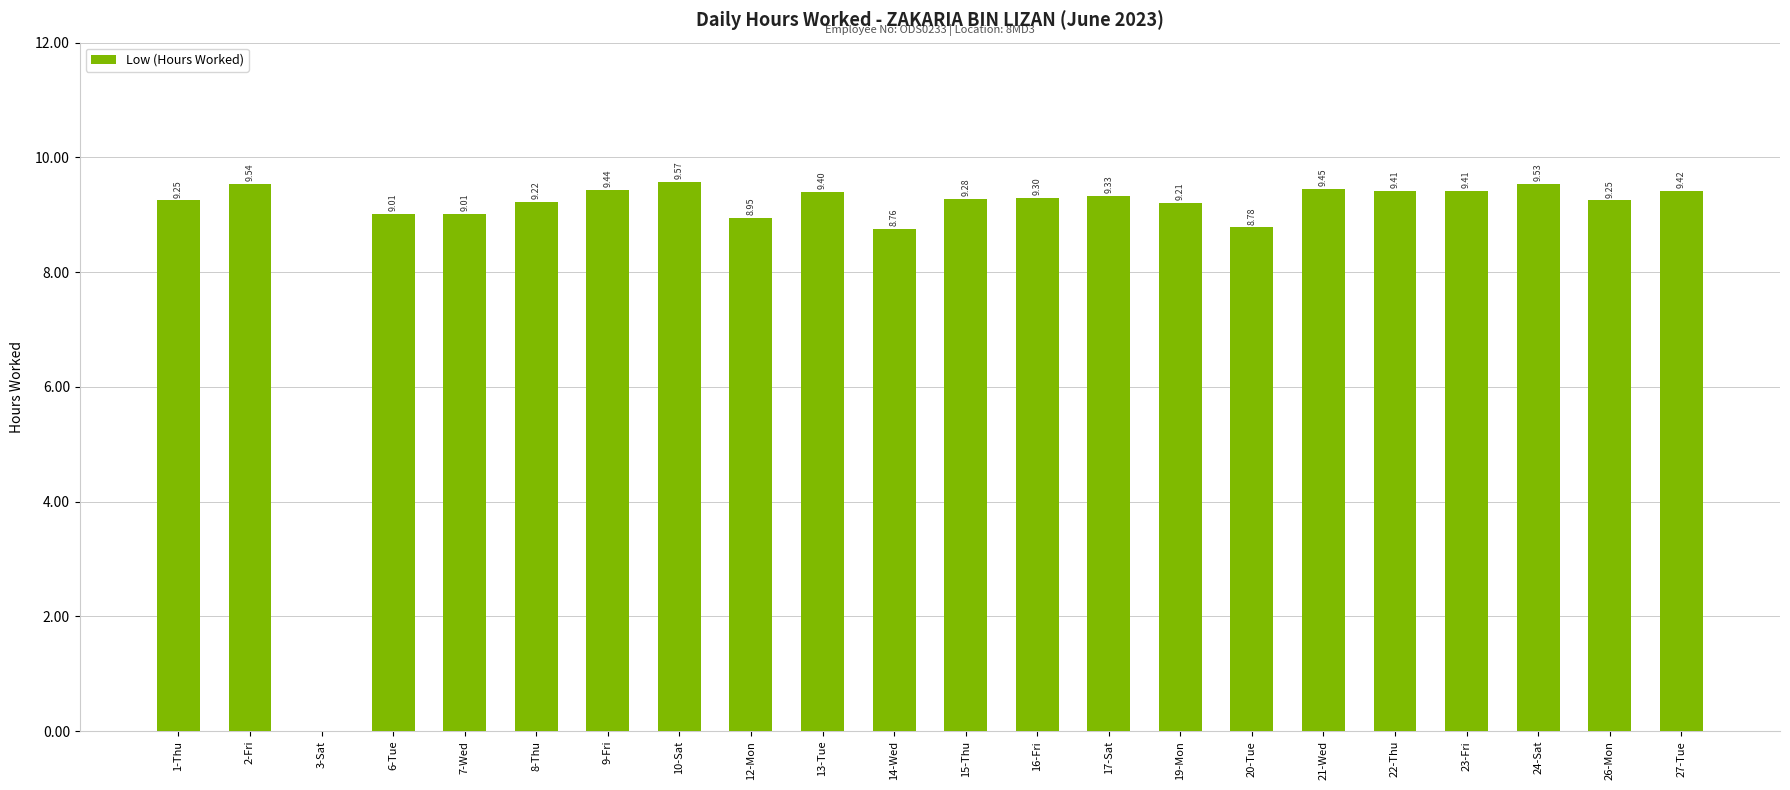

At which label is the value closest to 4?

3-Sat